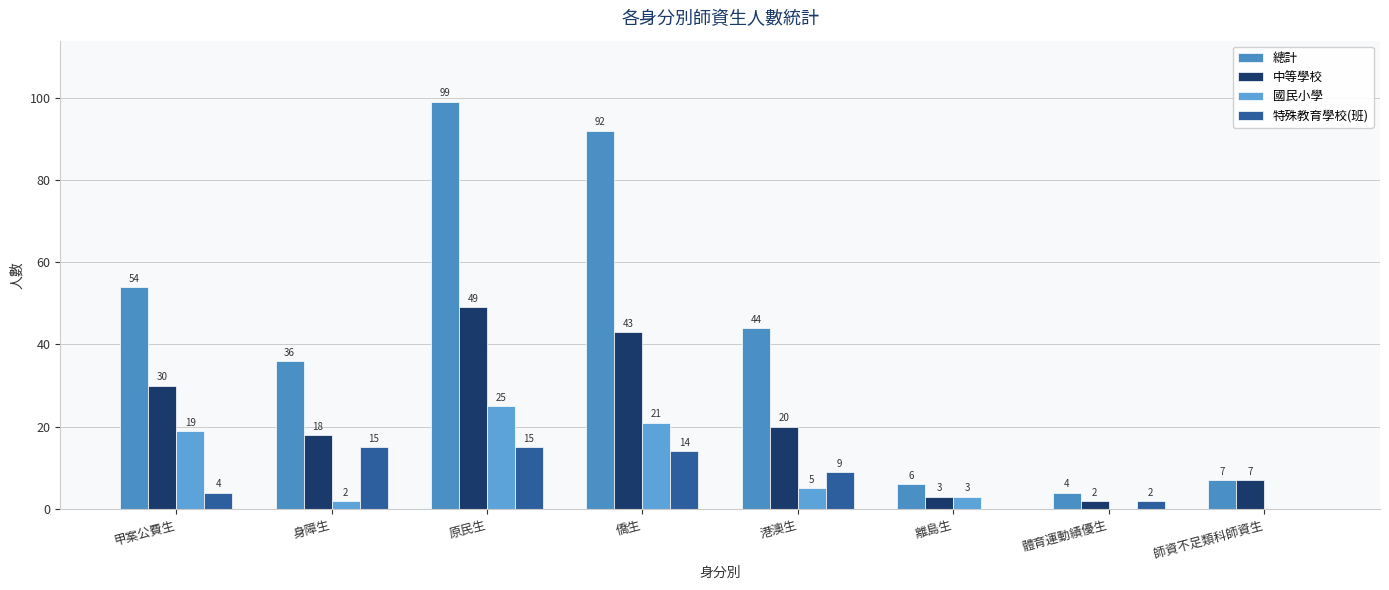

Between 身障生 and 師資不足類科師資生, which series saw the biggest shift?

總計